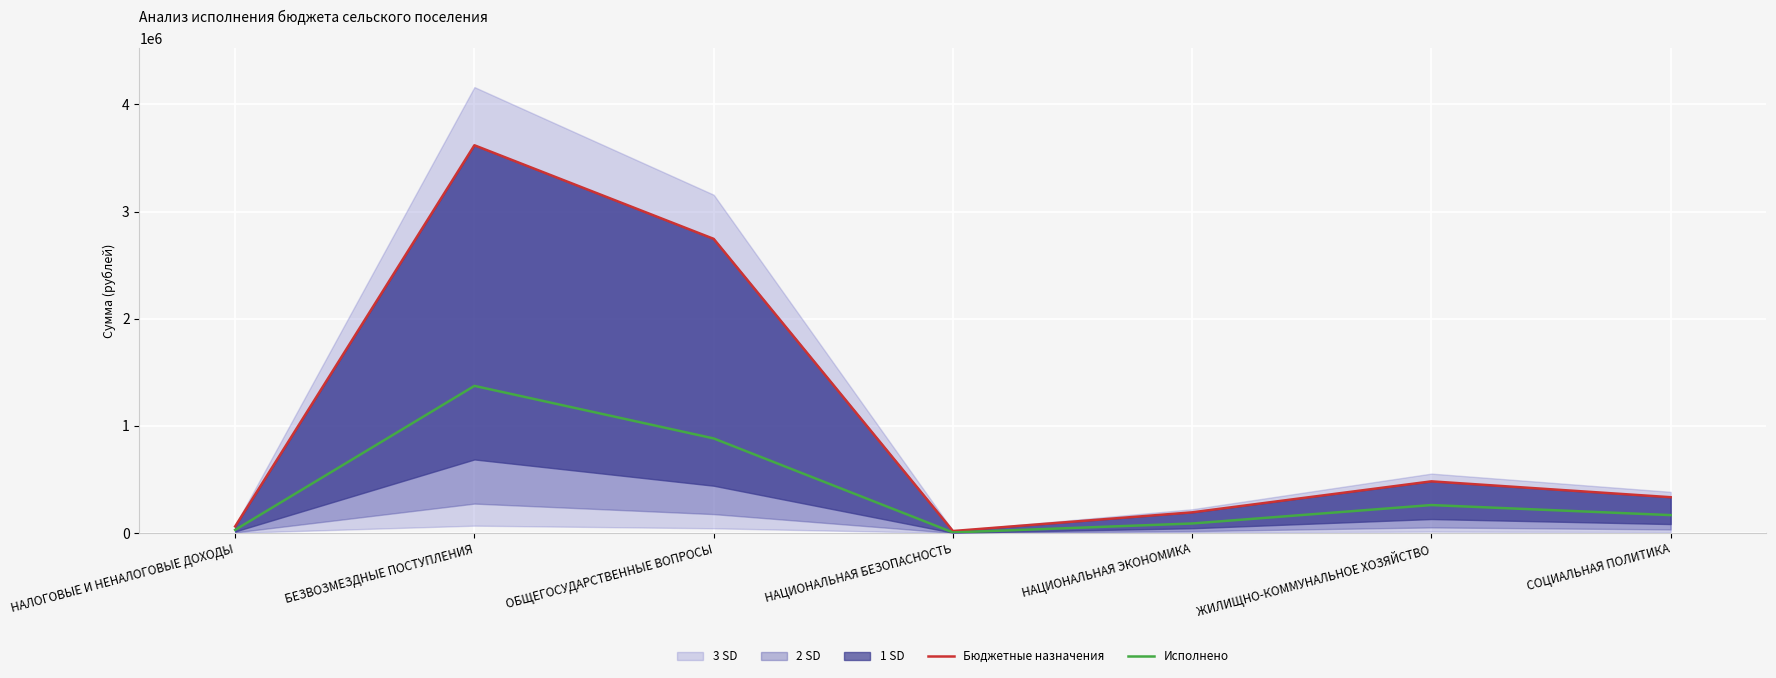

How many data points in Бюджетные назначения are less than 334254?

3